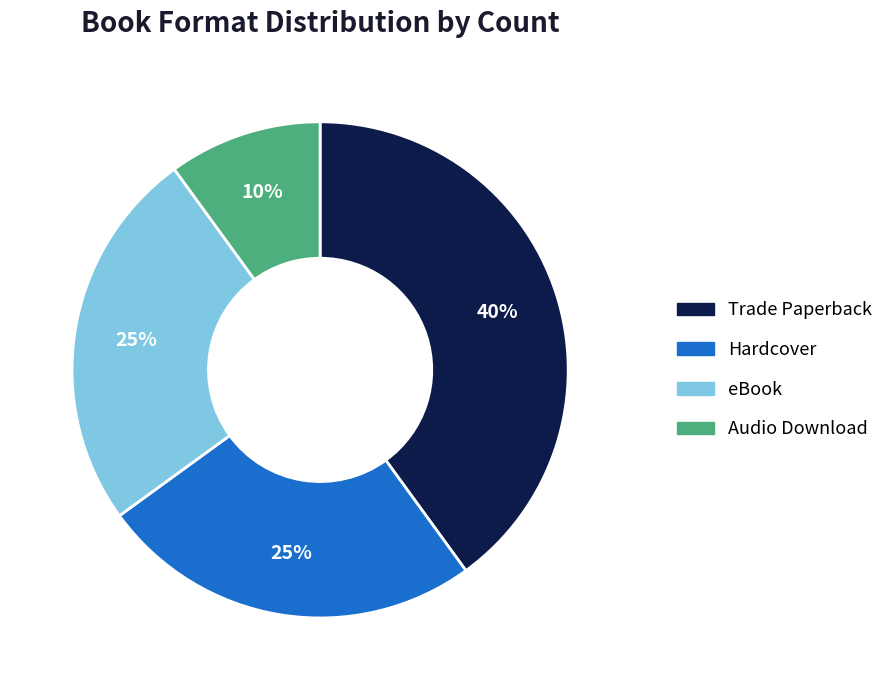

Is it true that eBook is 25% of the pie?

True